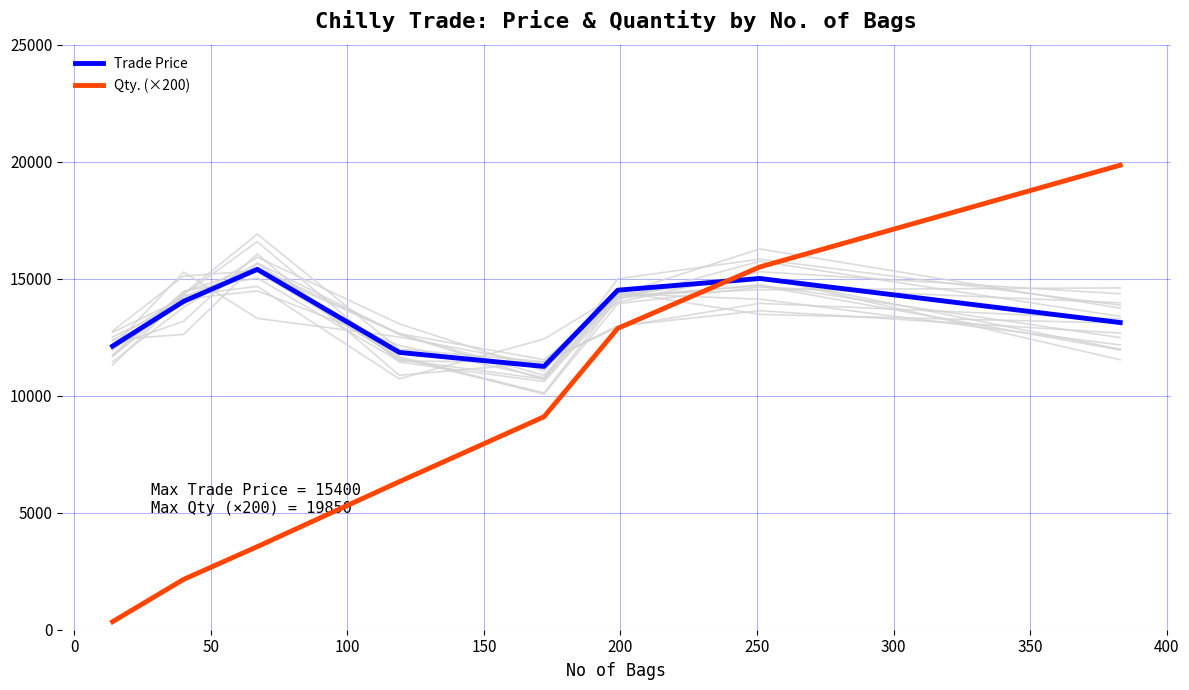

Which series ends up on top after the final intersection of Trade Price and Qty. (×200)?

Qty. (×200)